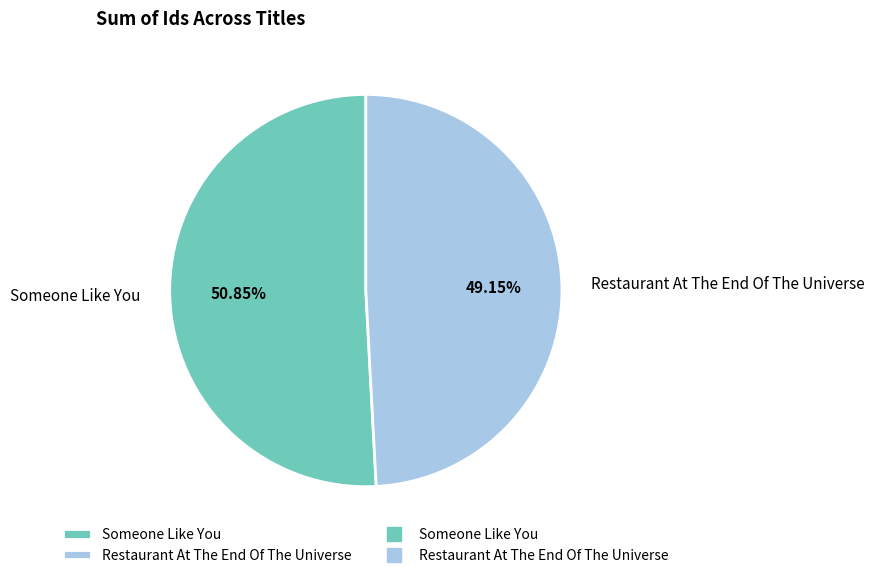

Is Someone Like You the majority of the pie?

Yes